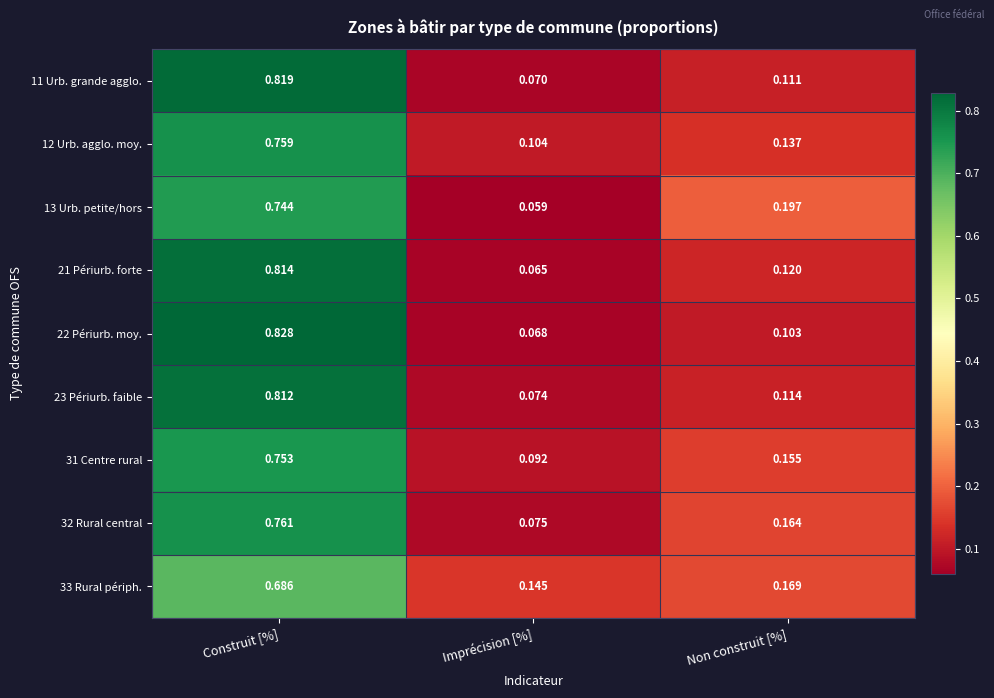

Is the value of 33 Rural périph. at Construit [%] greater than the value of 22 Périurb. moy. at Construit [%]?

No